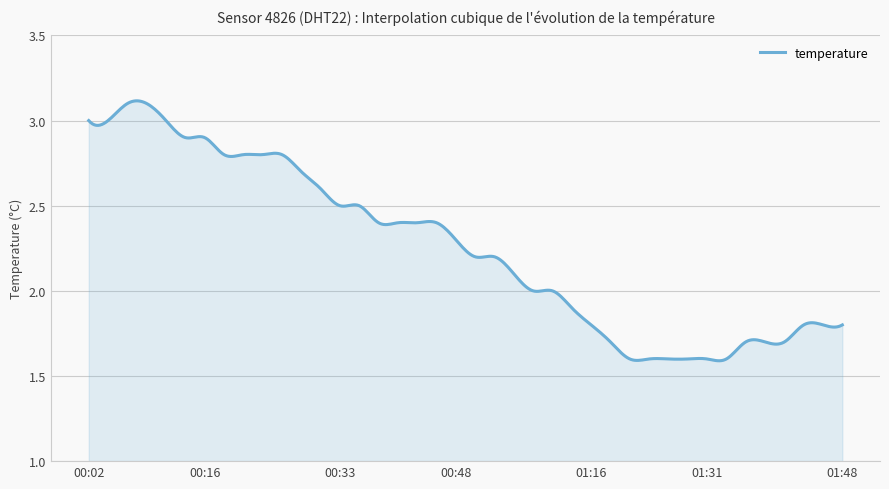

Reading left to right, list all the values displayed in this chart.

3.0	3.0	3.1	3.1	3.0	2.9	2.9	2.8	2.8	2.8	2.8	2.7	2.6	2.5	2.5	2.4	2.4	2.4	2.4	2.3	2.2	2.2	2.1	2.0	2.0	1.9	1.8	1.7	1.6	1.6	1.6	1.6	1.6	1.6	1.7	1.7	1.7	1.8	1.8	1.8